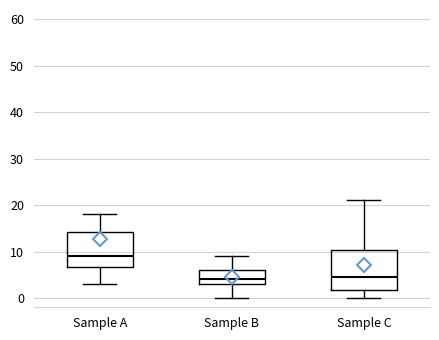

Comparing the boxes themselves (not the whiskers), which one is the tallest?

Sample C